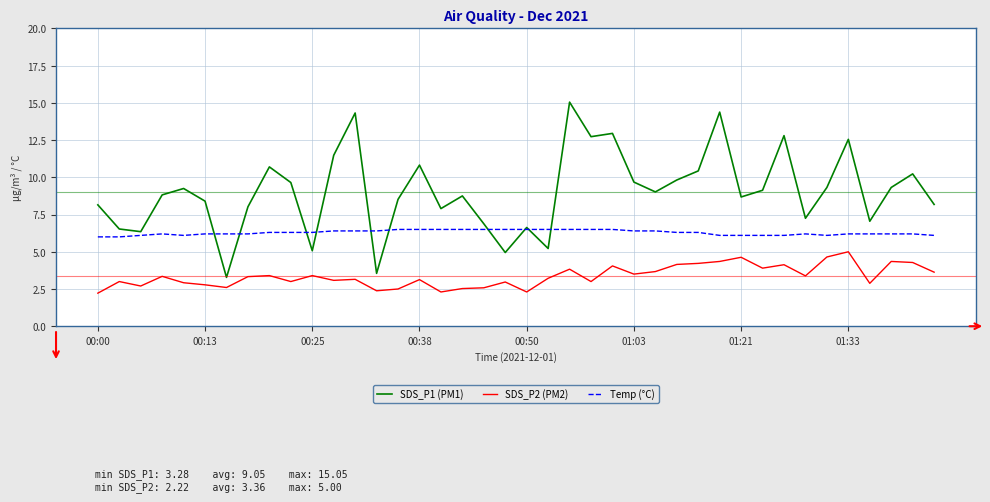

Which series has the widest spread of values?

SDS_P1 (PM1)